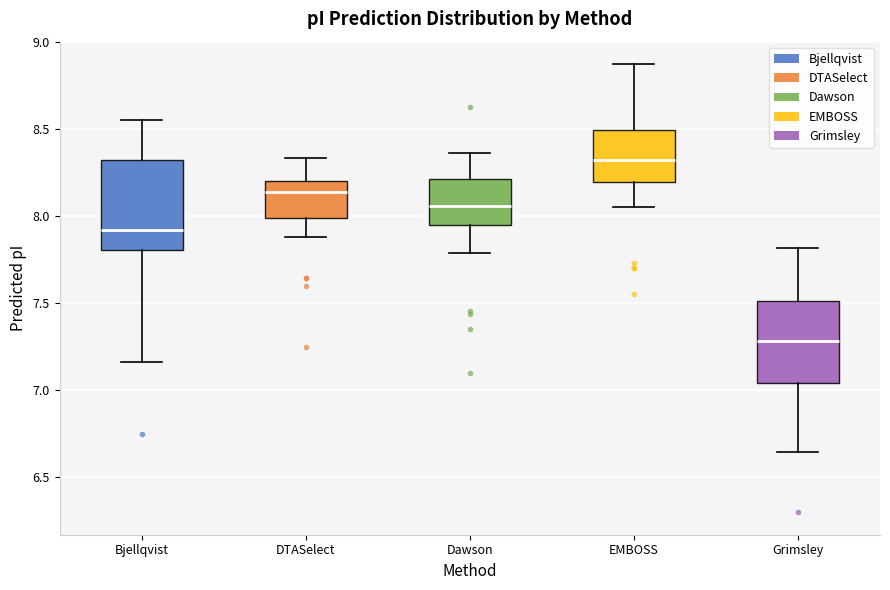

Where is the upper edge of the box for DTASelect on the y-axis? The values are not printed on the chart, so give them approximately, as read against the axis.

8.20